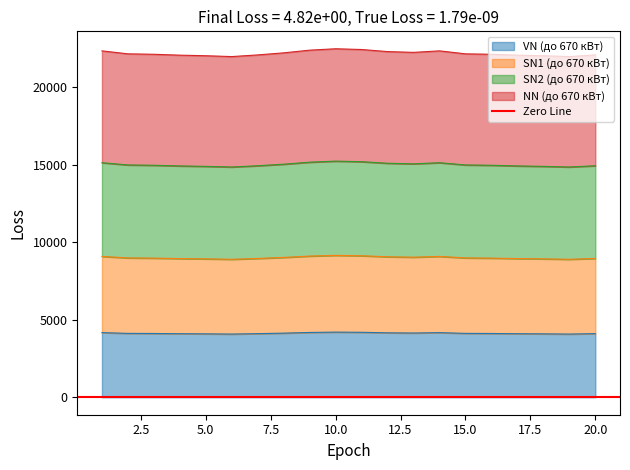

What is the difference between the NN (до 670 кВт) values at 19 and 9?

206.9